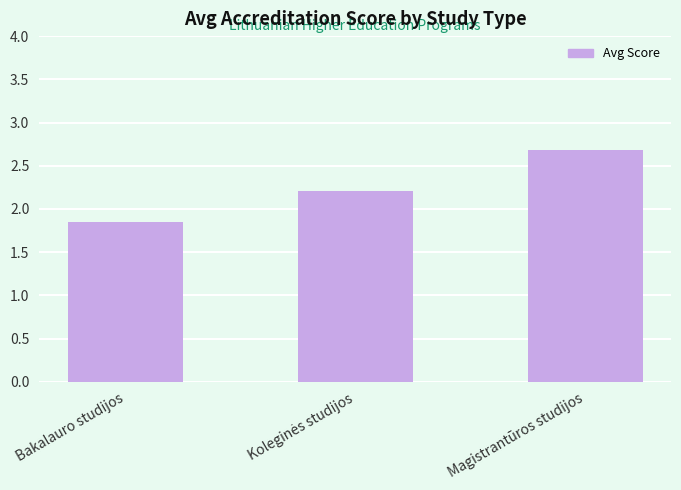

What is the label of the 1st bar from the left?

Bakalauro studijos